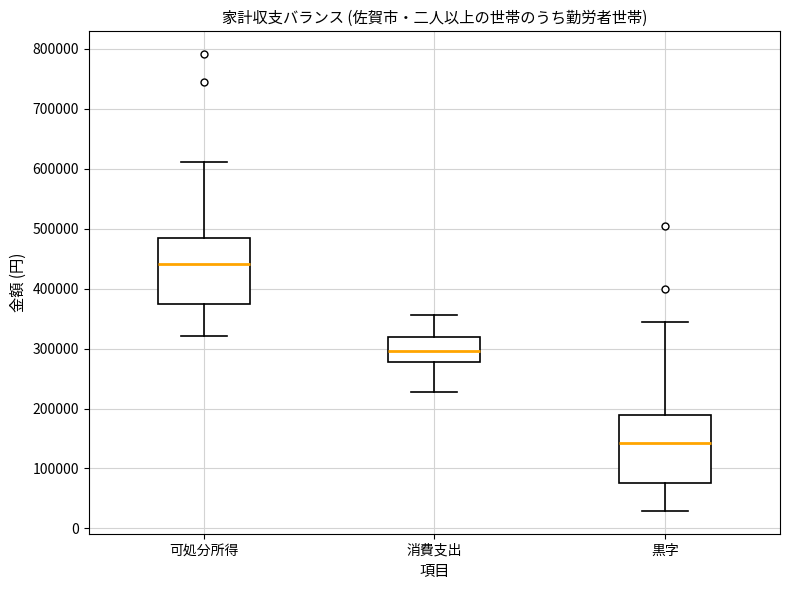

Which box has the highest median line?

可処分所得